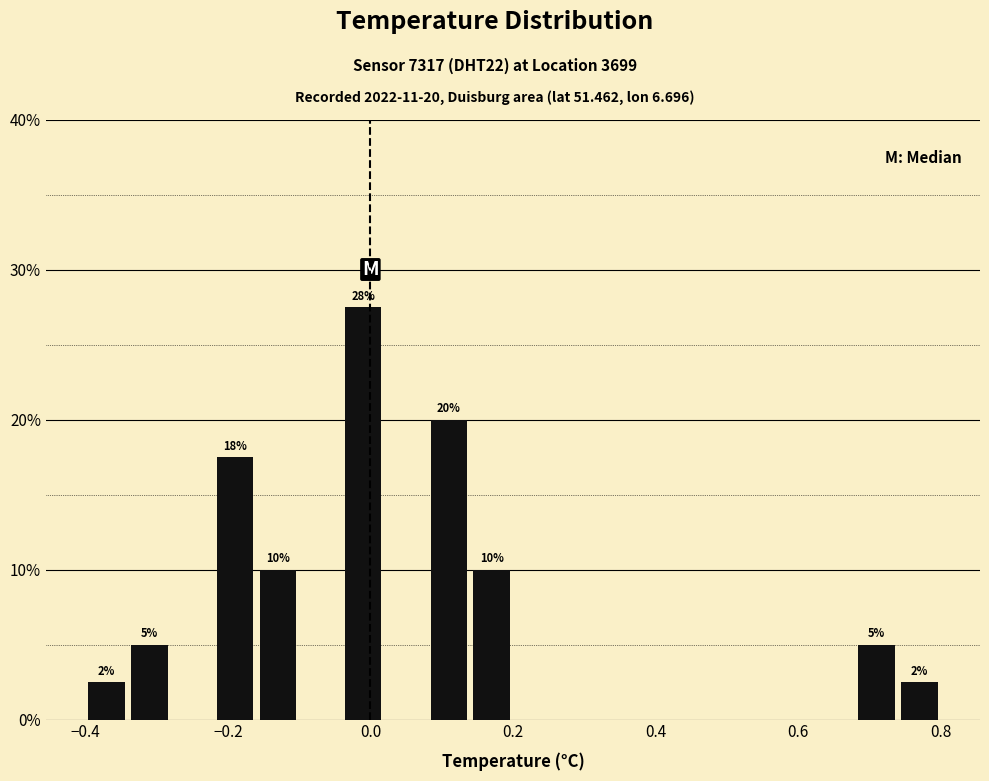

Read against the x-axis, roughly where is the centre of the tallest bar?

0.00